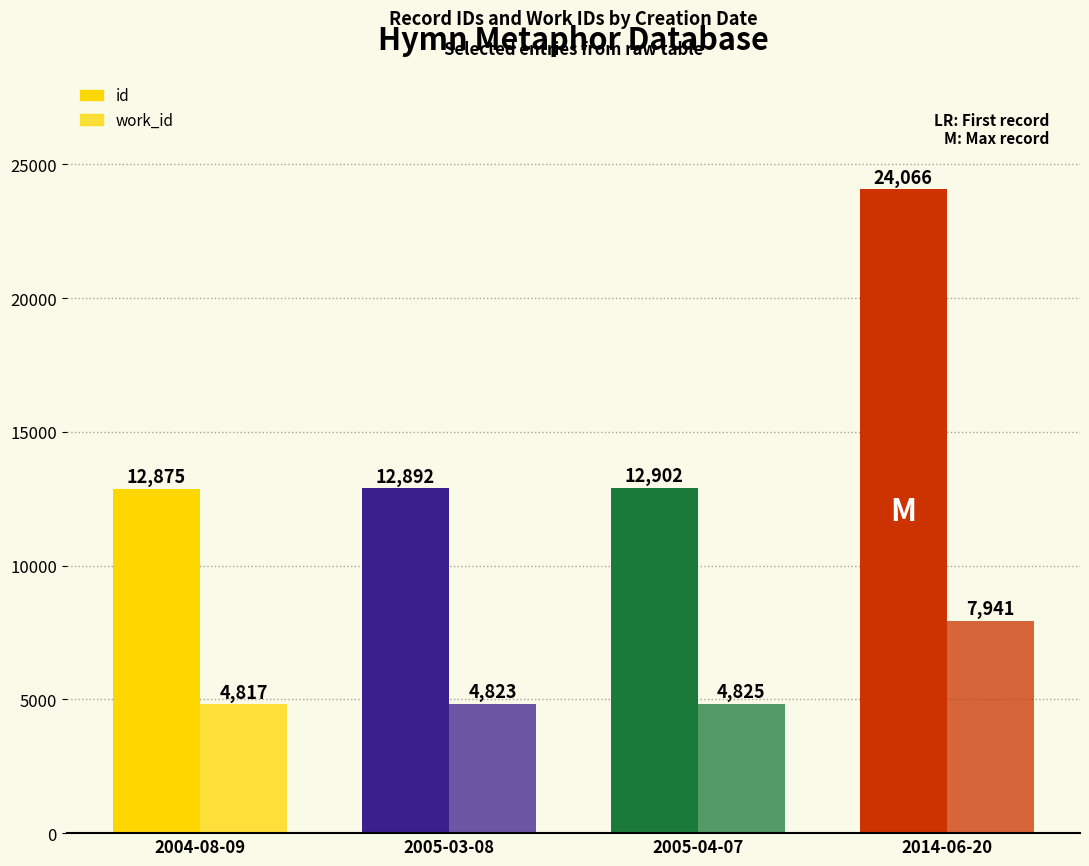

What is the label of the 2nd bar from the right?

2005-04-07